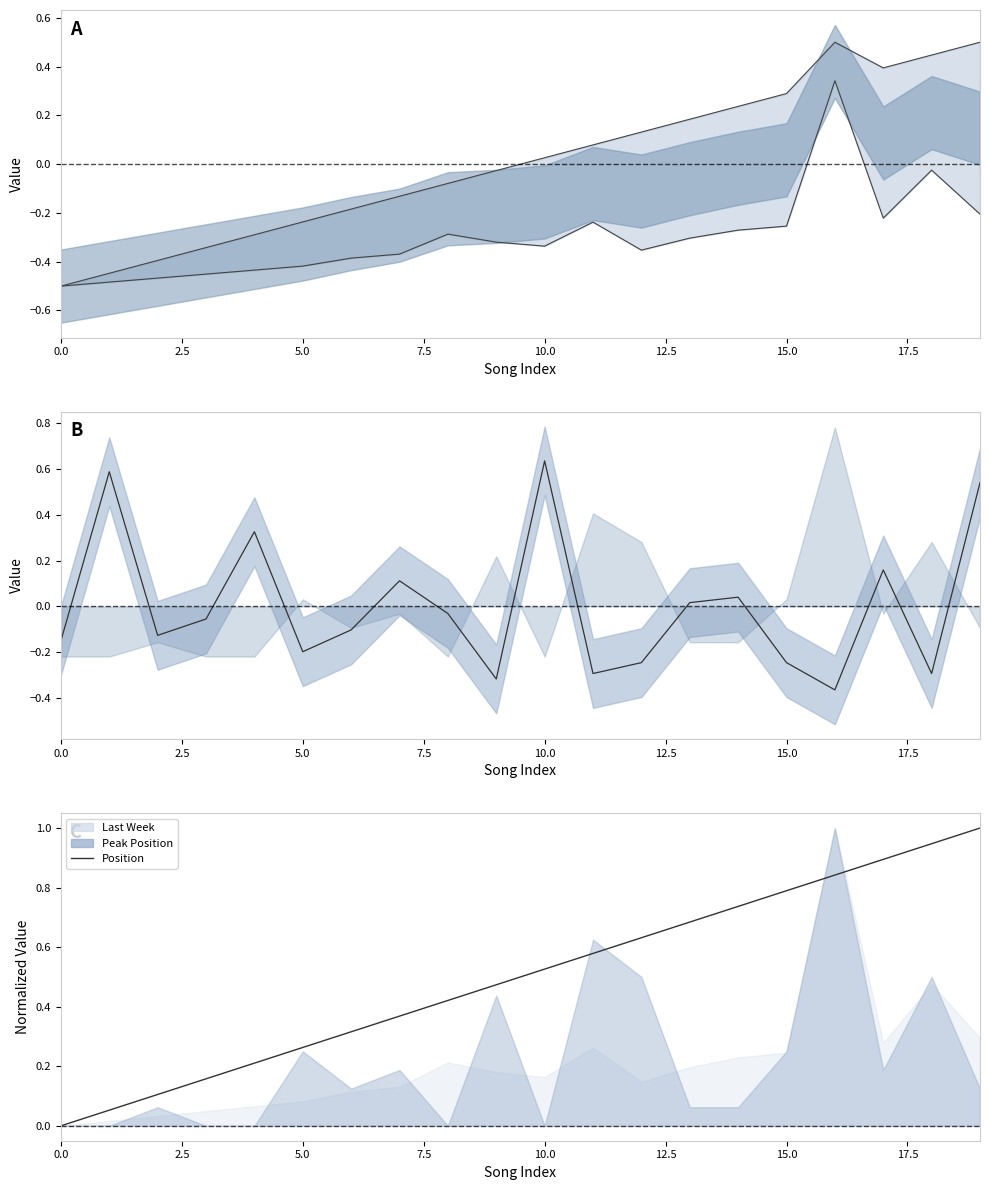

True or false: there are more than 0 points higher than both neighbors.

False